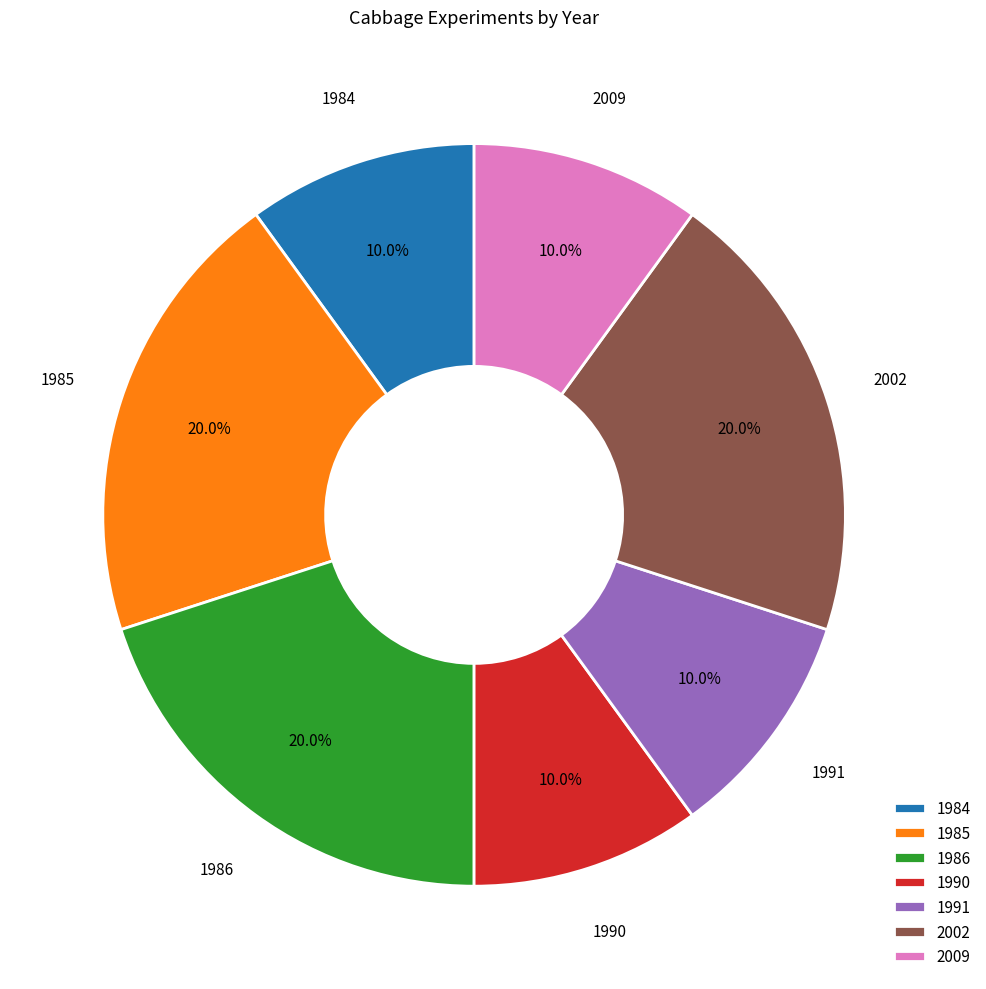

Do 1984 and 1985 together represent more than half of the pie?

No